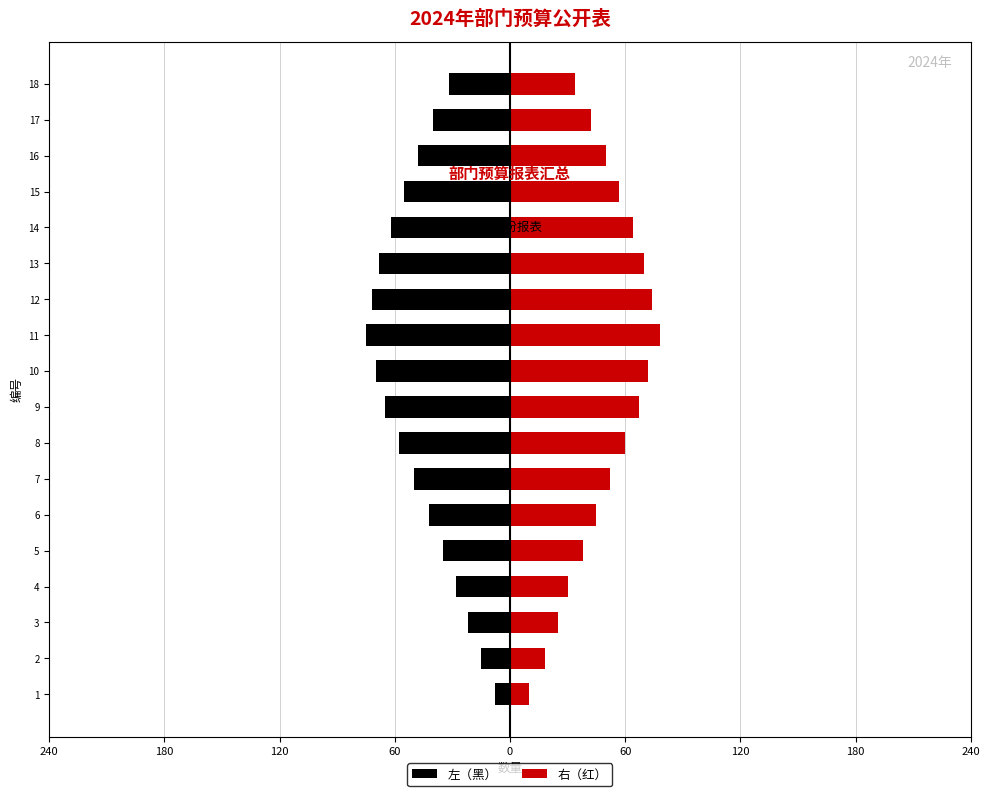

What is the highest value of the 左（黑） series?

-8